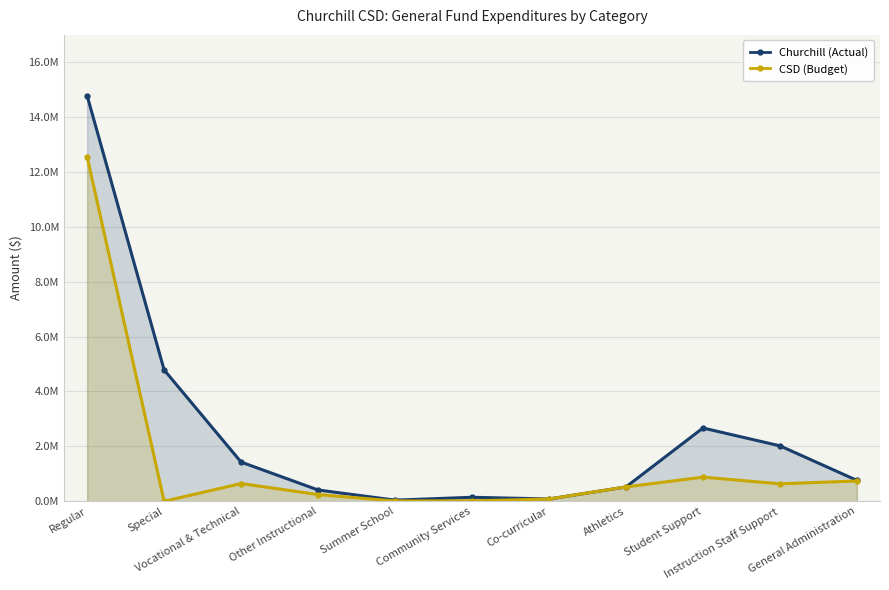

True or false: Churchill (Actual) and CSD (Budget) cross at least once.

False